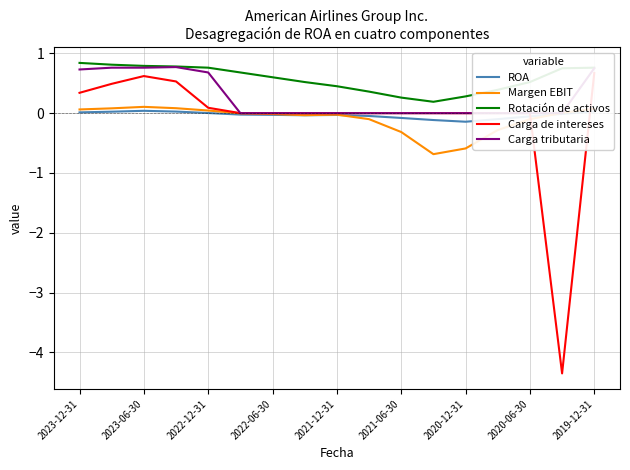

The ROA series shows 0.0 at 2023-06-30. True or false?

True